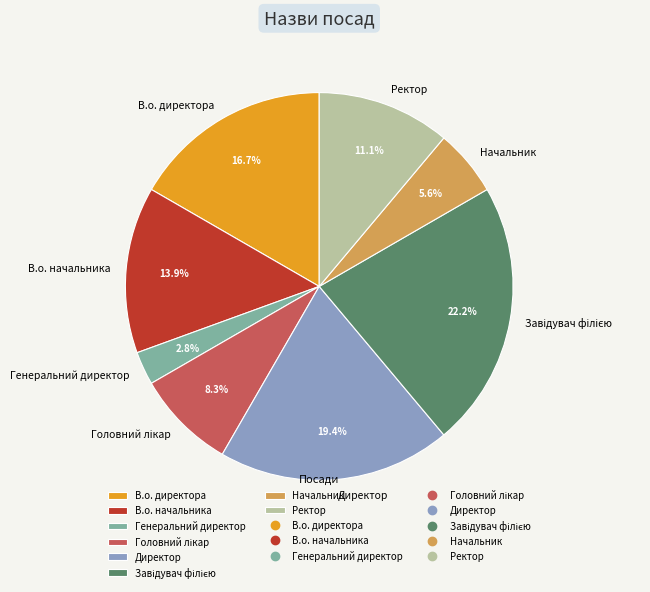

To the nearest percent, what is the difference between the largest and smallest slice percentages?

19%